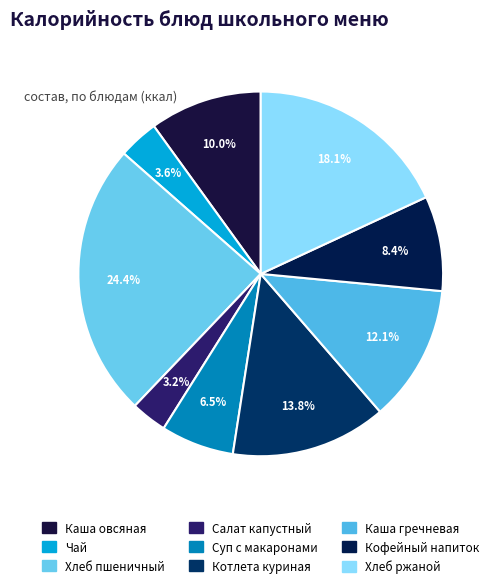

Which category has the smallest portion of the pie?

Салат из свежей капусты